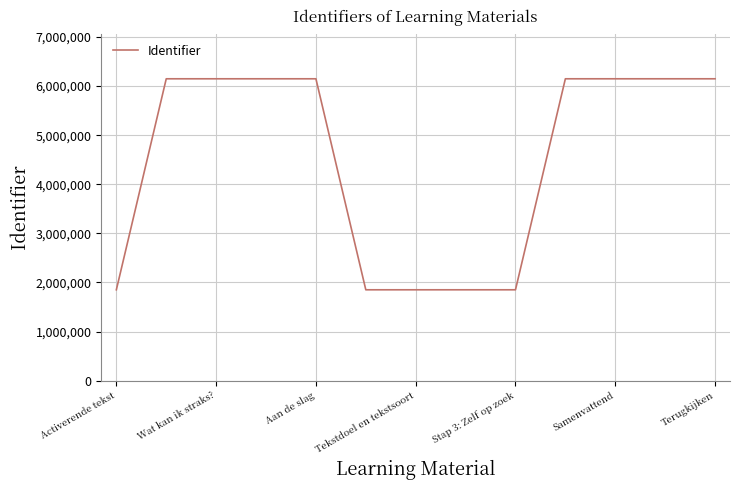

How many lines are shown in the chart?

1